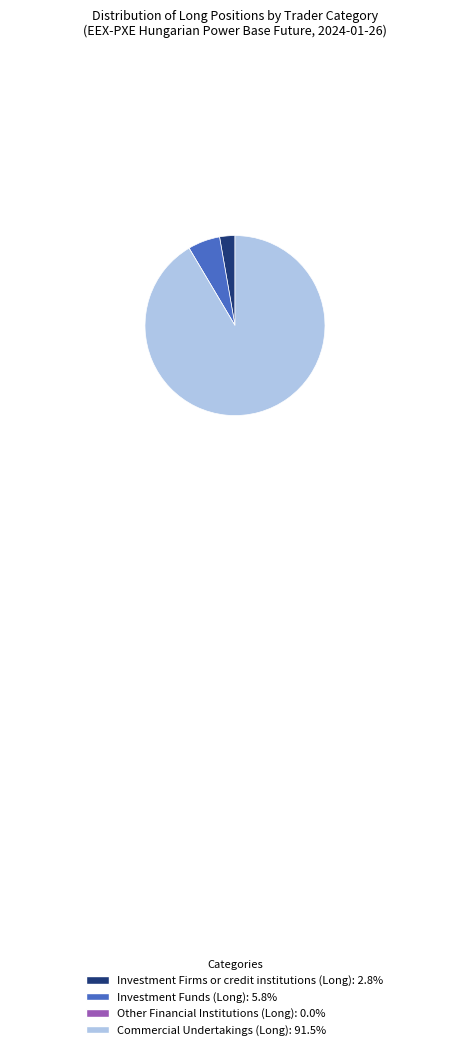

Does any single category account for the majority?

Yes